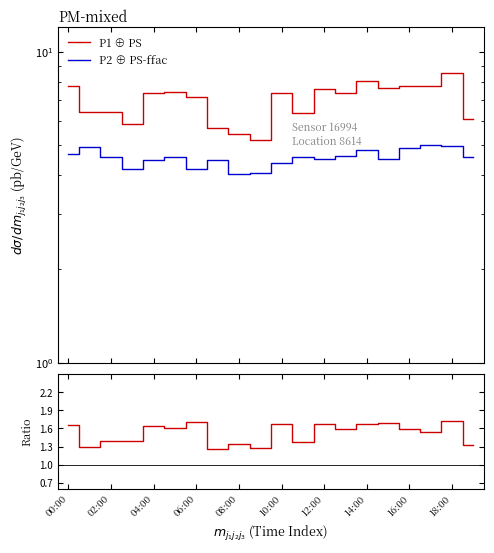

True or false: P2 ⊕ PS-ffac and P1 ⊕ PS cross at least once.

False